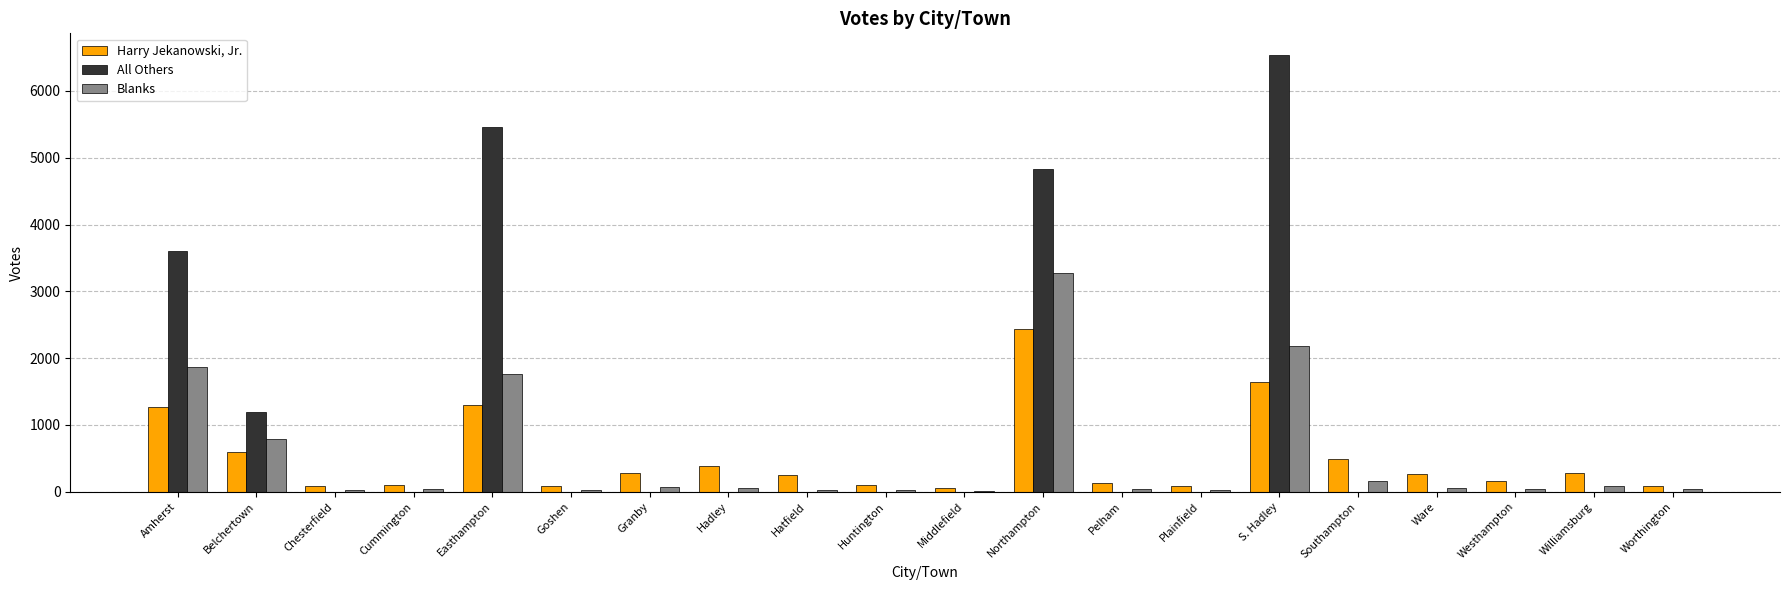

How many series are shown in this chart?

3